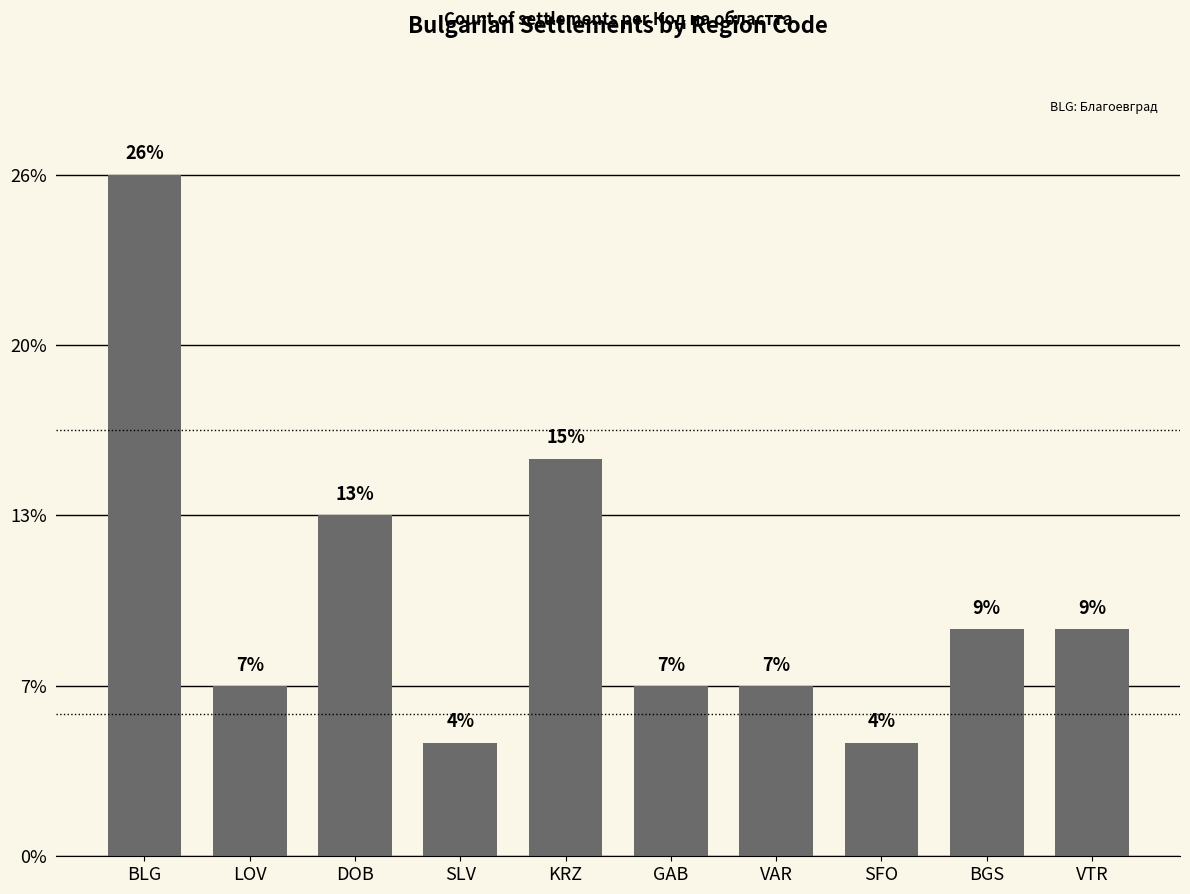

What is the difference between the maximum and minimum values?

10